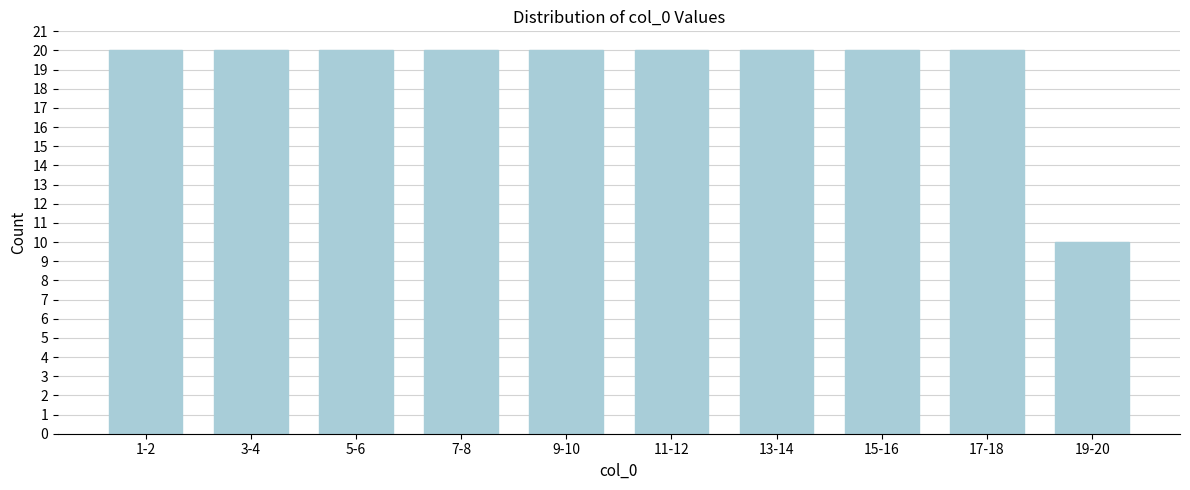

Reading right to left, list all the values displayed in this chart.

19-20=10	17-18=20	15-16=20	13-14=20	11-12=20	9-10=20	7-8=20	5-6=20	3-4=20	1-2=20